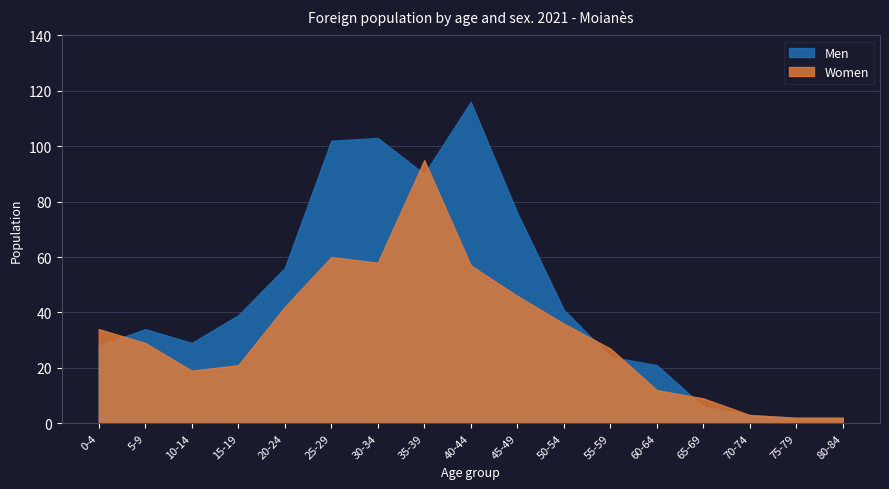

List the series in order of their peak value, lowest first.

Women, Men